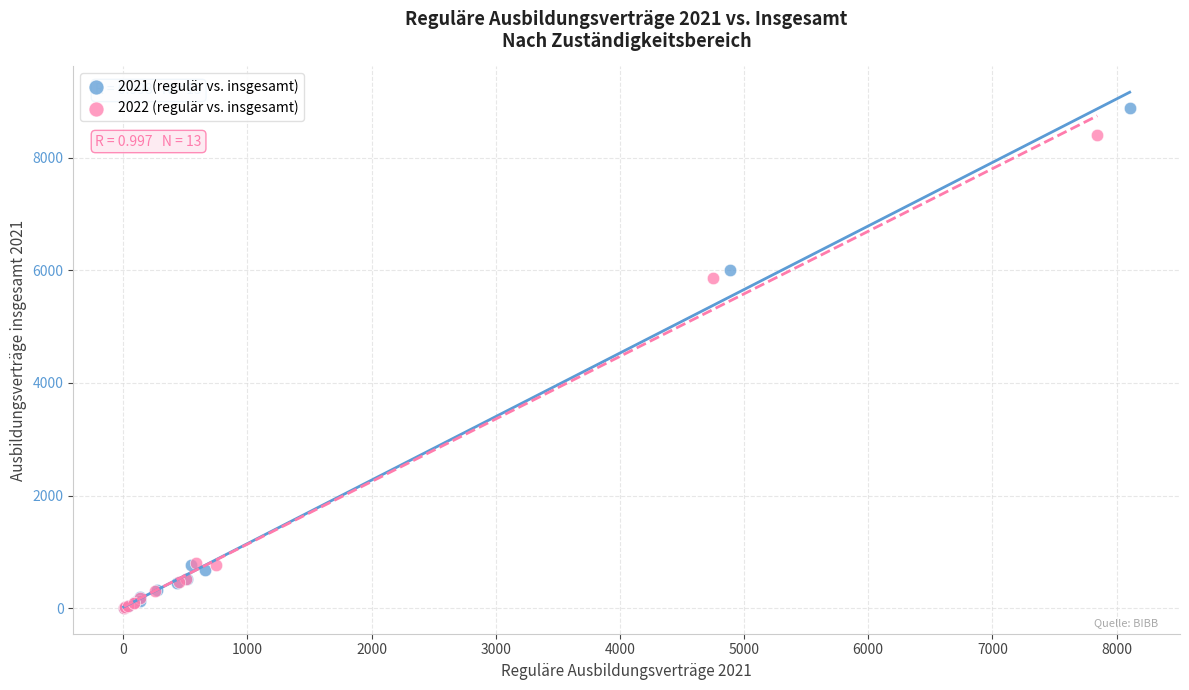

Which series contains the highest Y value?

2021 (regulär vs. insgesamt)